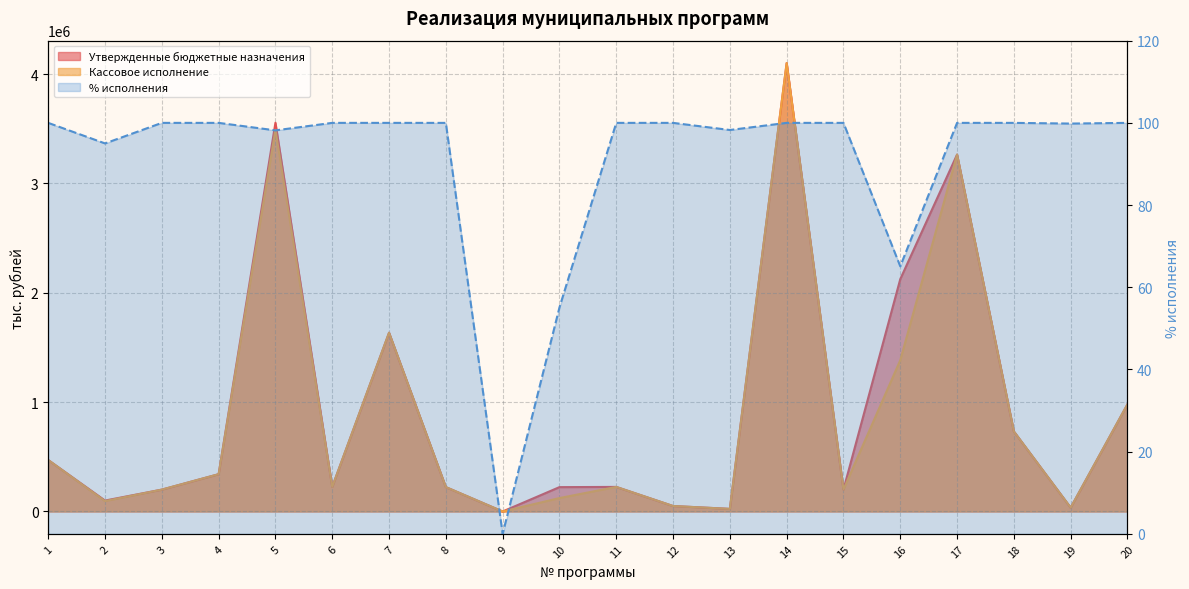

True or false: % исполнения and Кассовое исполнение intersect in this chart.

False